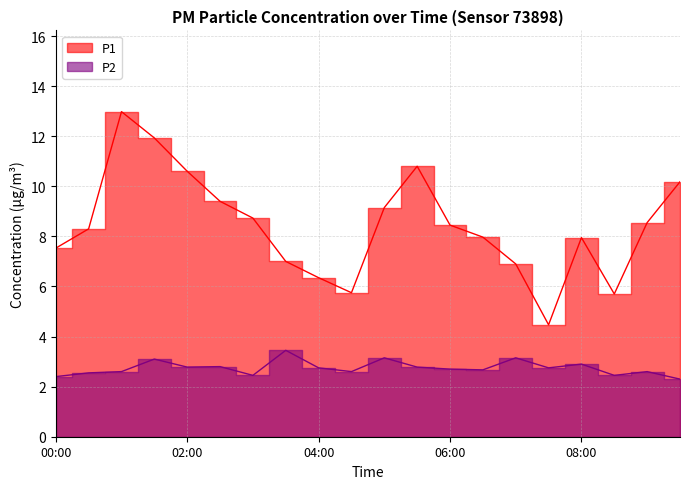

Which series has the largest range (max minus min)?

P1